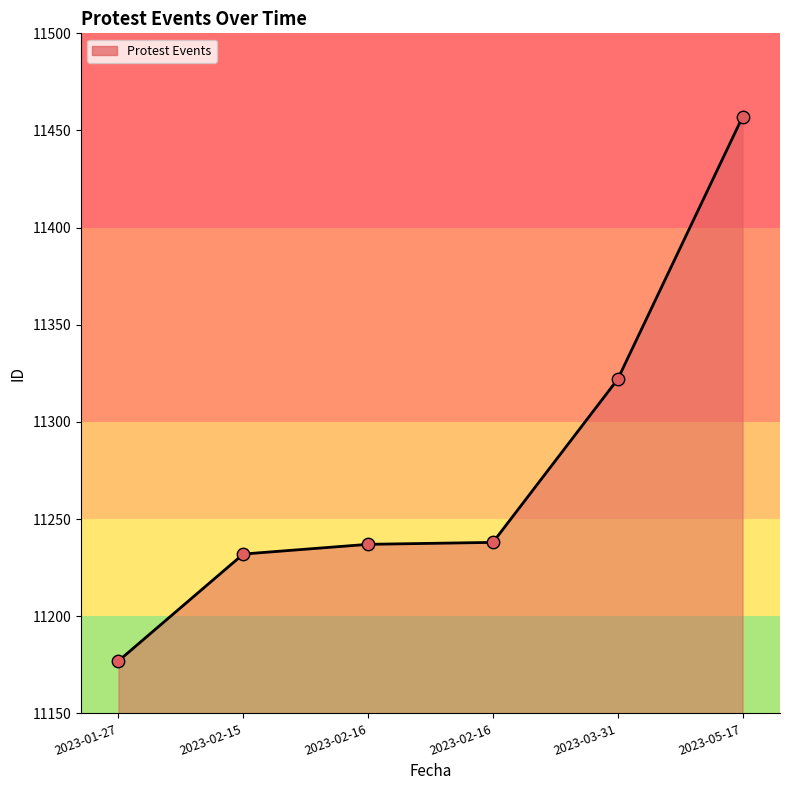

Which has a higher value, 2023-02-16 or 2023-05-17?

2023-05-17